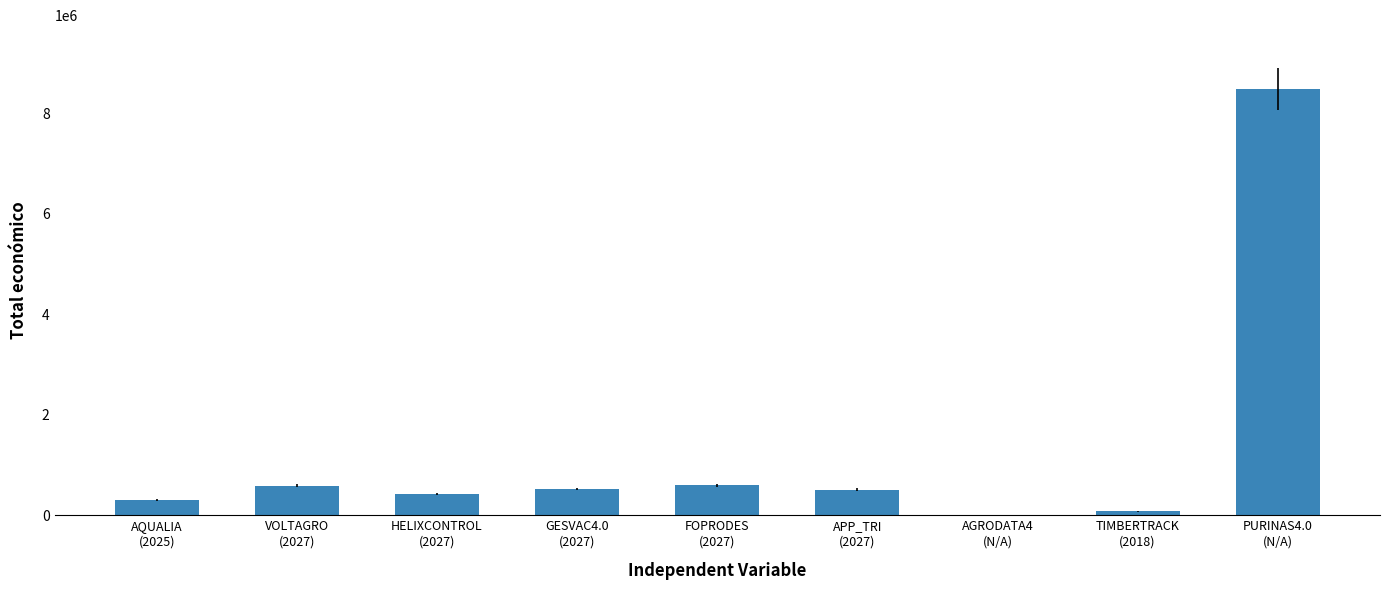

What is the maximum value shown in the chart?

8484999